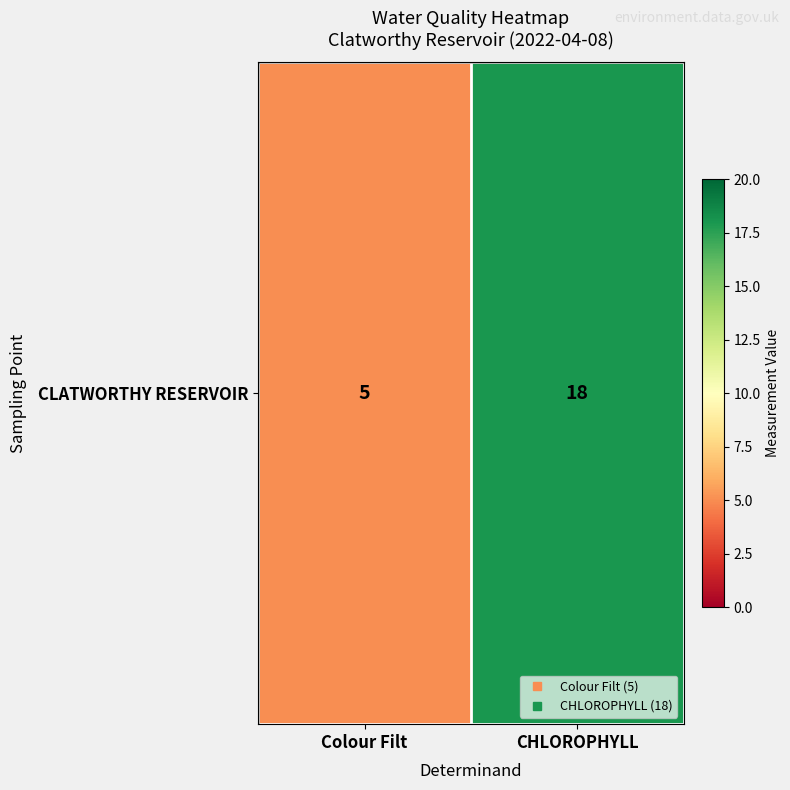

Reading left to right, transcribe all the data shown in this chart.

Colour Filt=5	CHLOROPHYLL=18